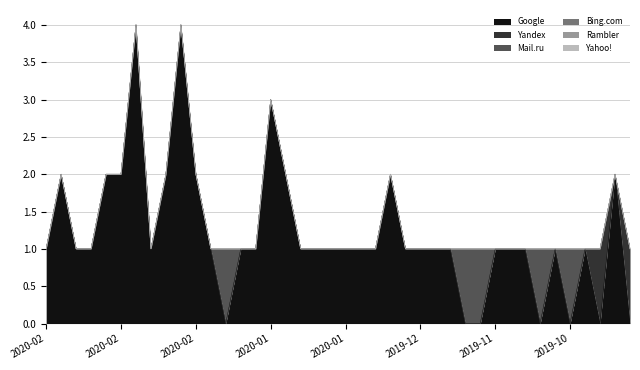

What is the label of the 11th point from the right?

2019-11-08